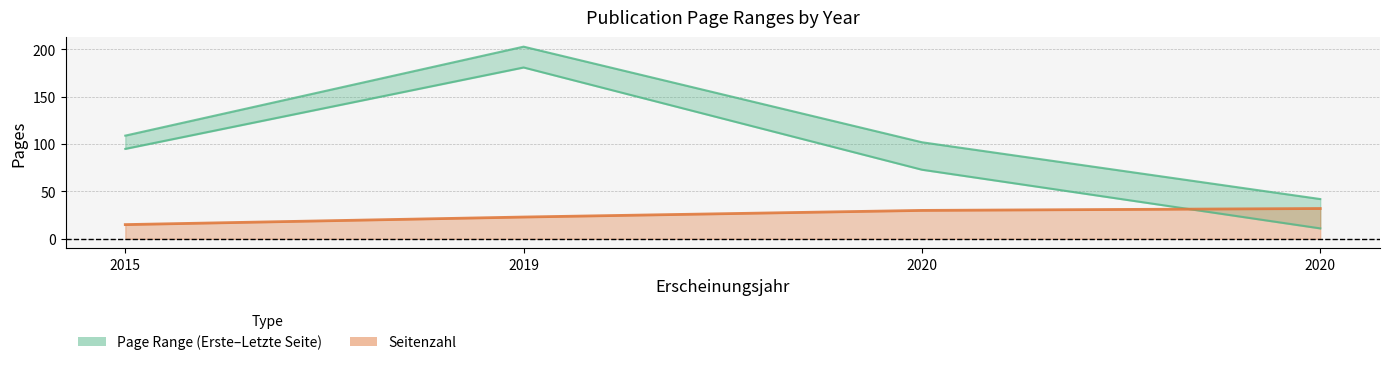

What is the value of the Seitenzahl point at the 2nd from the left?

23